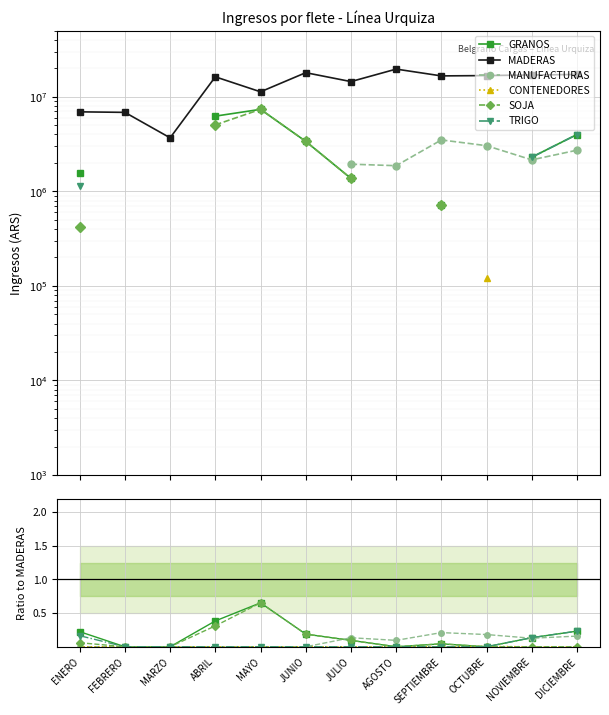

What are all the series names shown in the legend?

GRANOS, MADERAS, MANUFACTURAS, CONTENEDORES, SOJA, TRIGO